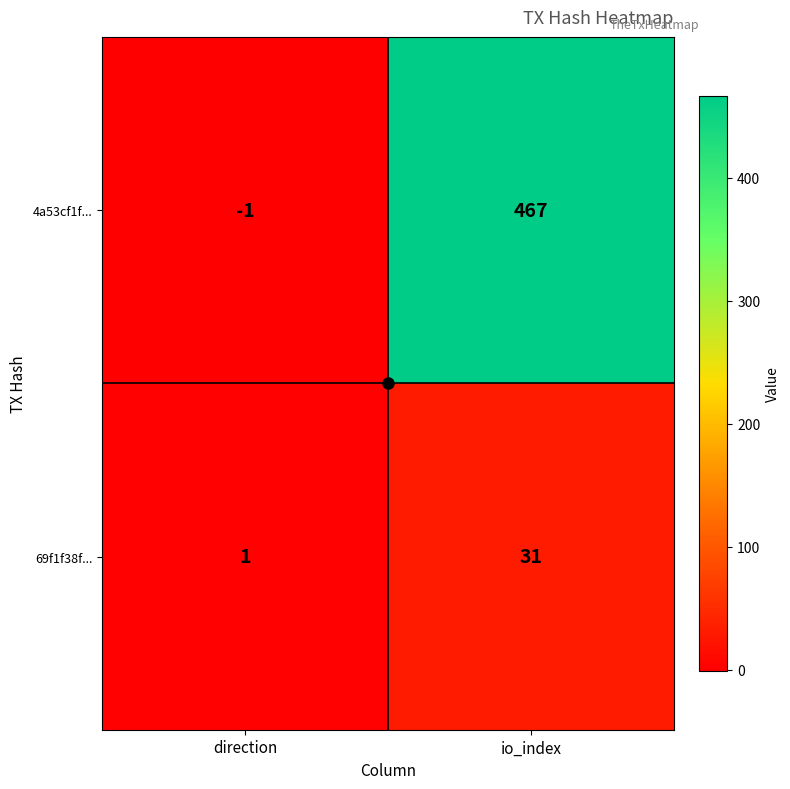

What is the difference between the maximum and minimum values in the 4a53cf1f... series?

468